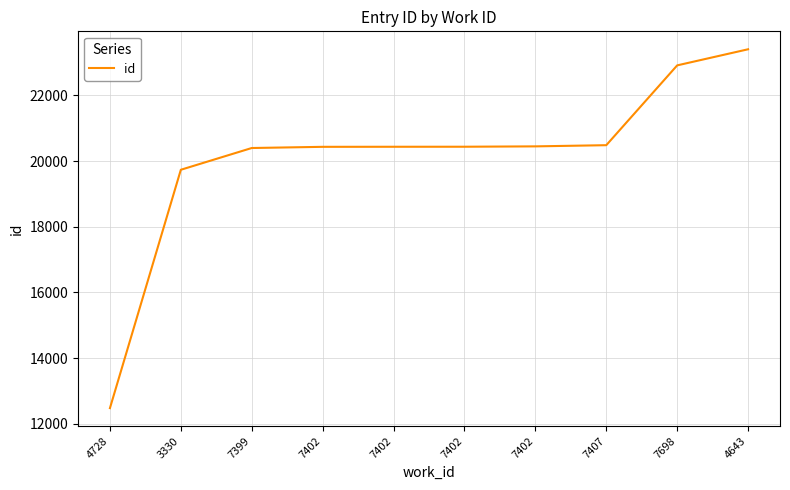

What is the ratio of the value at 3330 to the value at 7402?

1.0